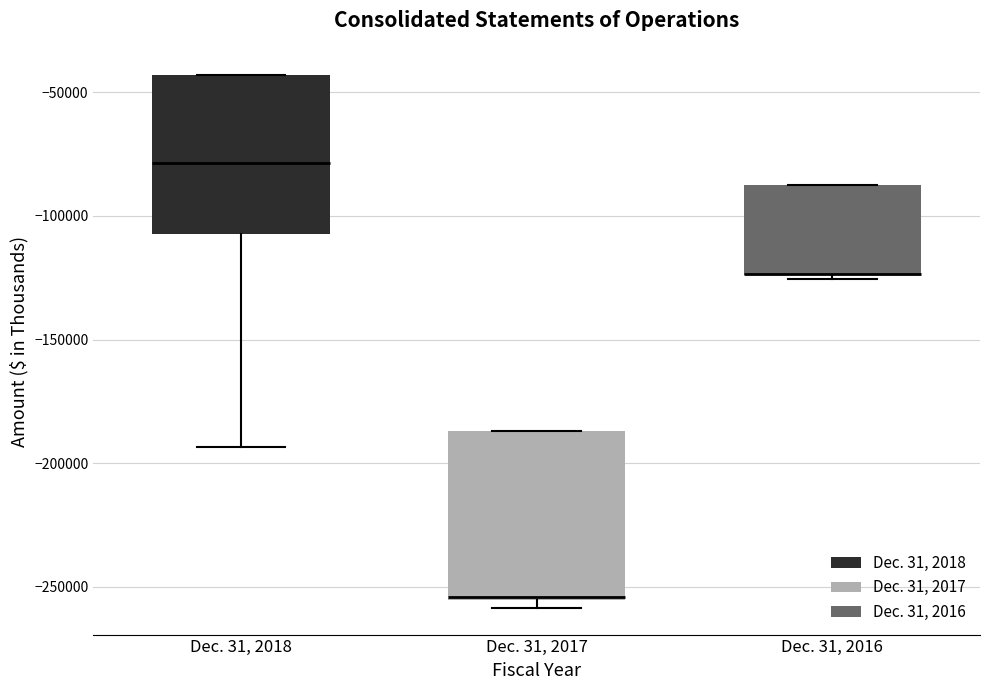

Reading left to right, read every box against the y-axis: the position of its median line, the range the box covers, and the ends of its whiskers. The values are not printed on the chart, so give them approximately, as read against the axis.

Dec. 31, 2018: median -80000, box -110000 to -45000, whiskers -195000 to -45000
Dec. 31, 2017: median -255000, box -255000 to -185000, whiskers -260000 to -185000
Dec. 31, 2016: median -125000 (drawn on the box's lower edge), box -125000 to -90000, whiskers -125000 to -90000